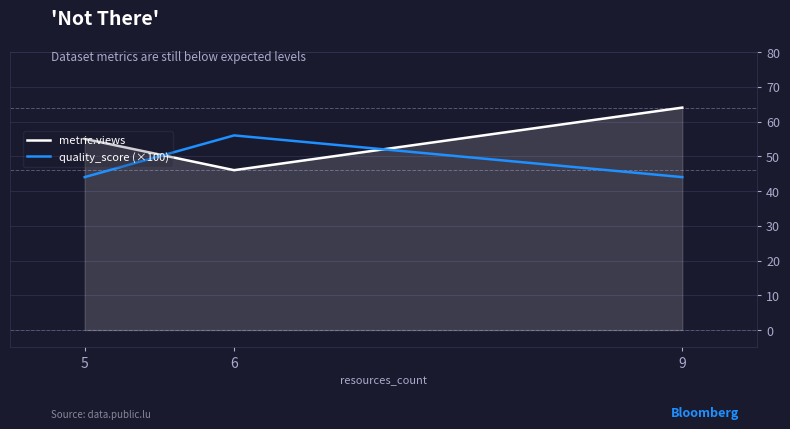

Reading left to right, list all the values displayed in this chart.

metric.views: 55.0	46.0	64.0
quality_score (×100): 44.0	56.0	44.0